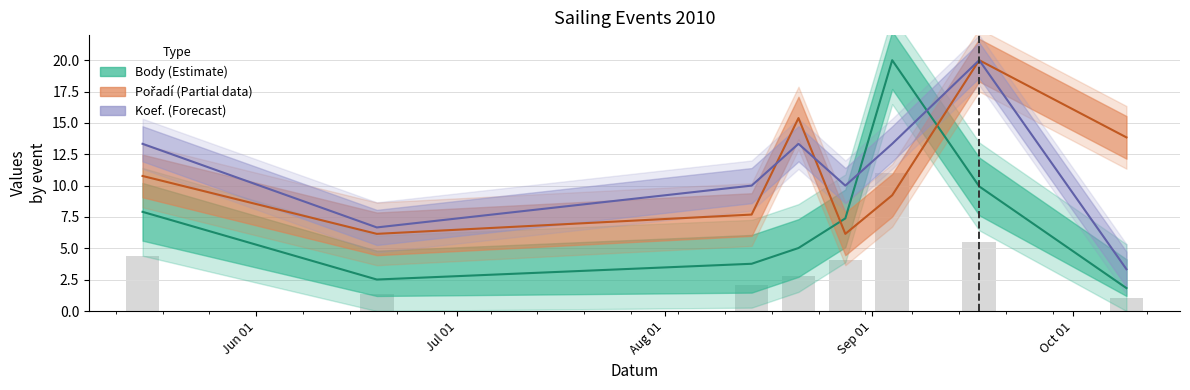

At which label is Koef. closest to 11?

2010-08-14